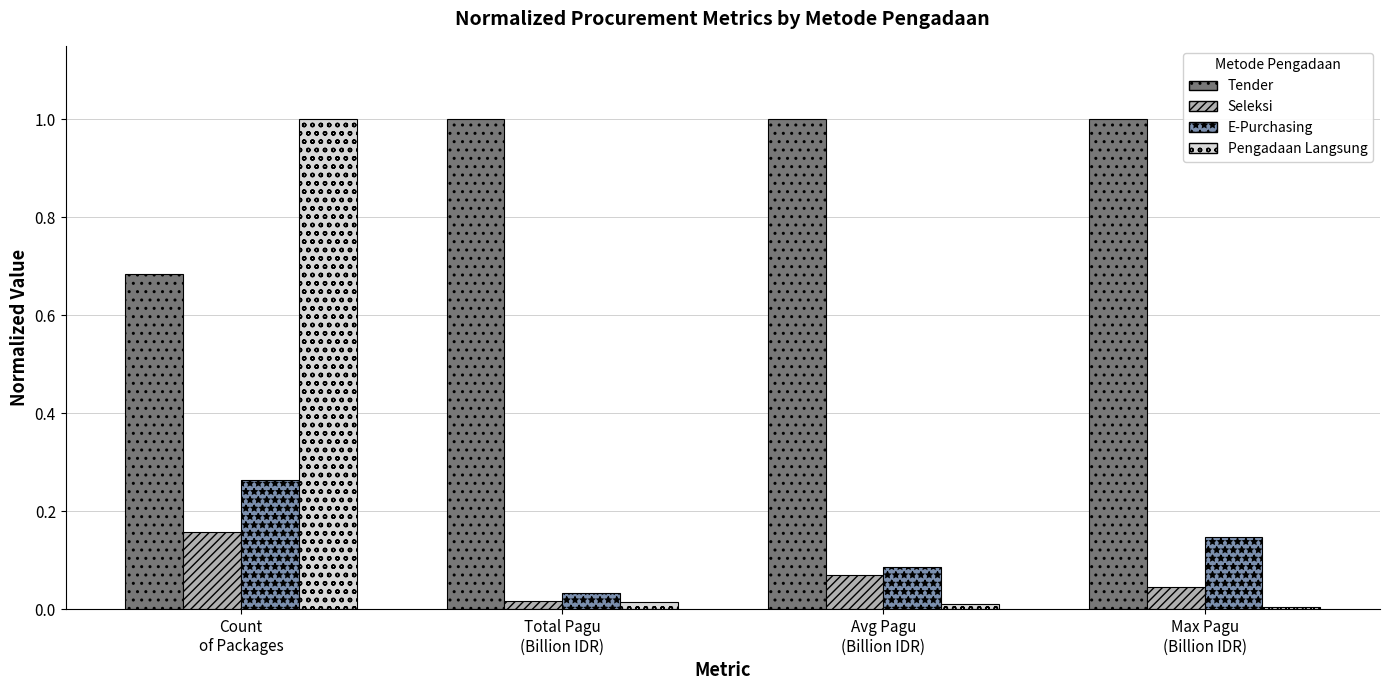

What is the difference between the maximum and minimum values in the Pengadaan Langsung series?

1.0